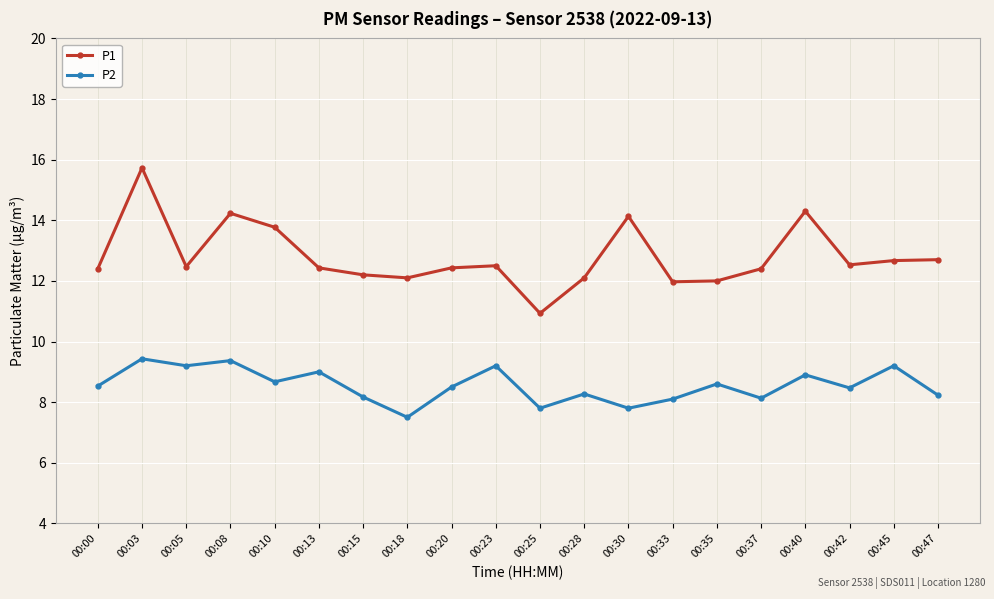

Does the chart have visible grid lines?

Yes